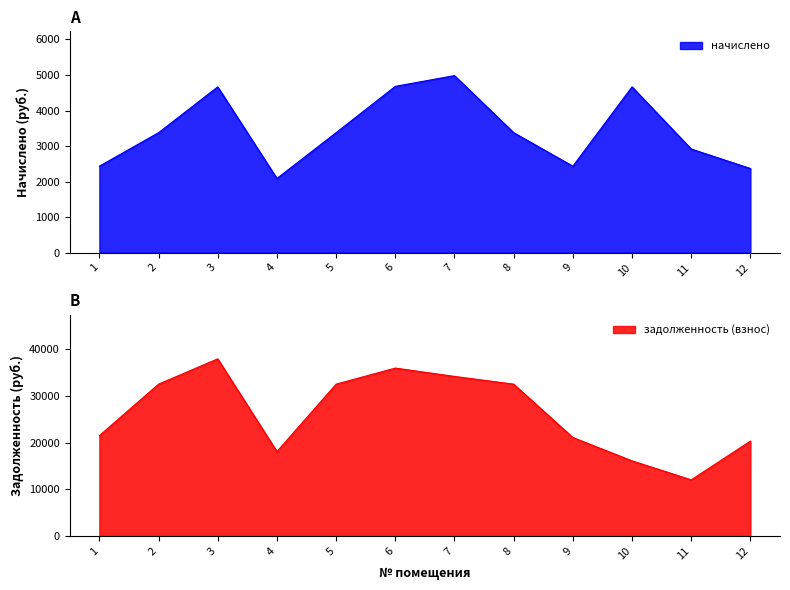

True or false: начислено has a value of 4046.0 at 9.

False